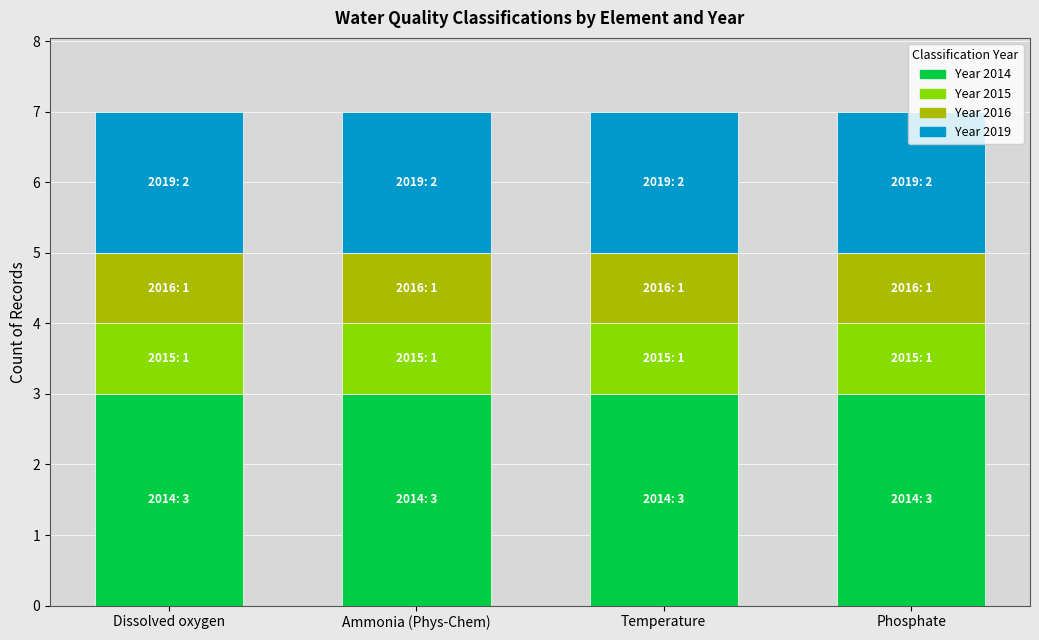

What is the total value across all series at Ammonia (Phys-Chem)?

7